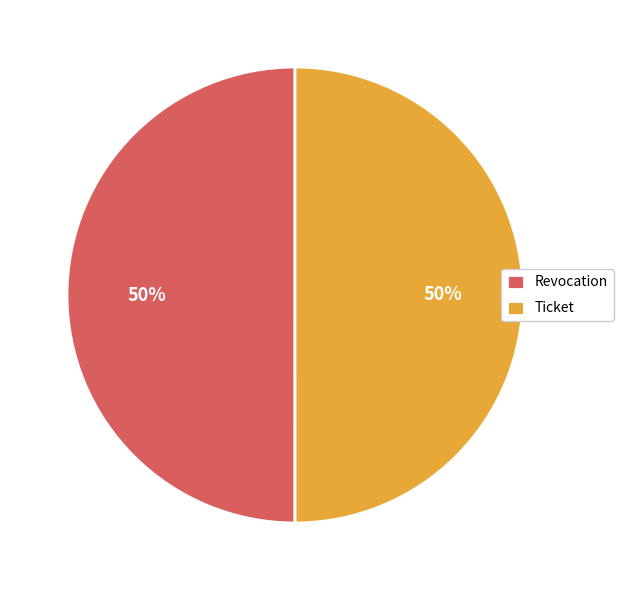

Do Ticket and Revocation together represent more than half of the pie?

Yes